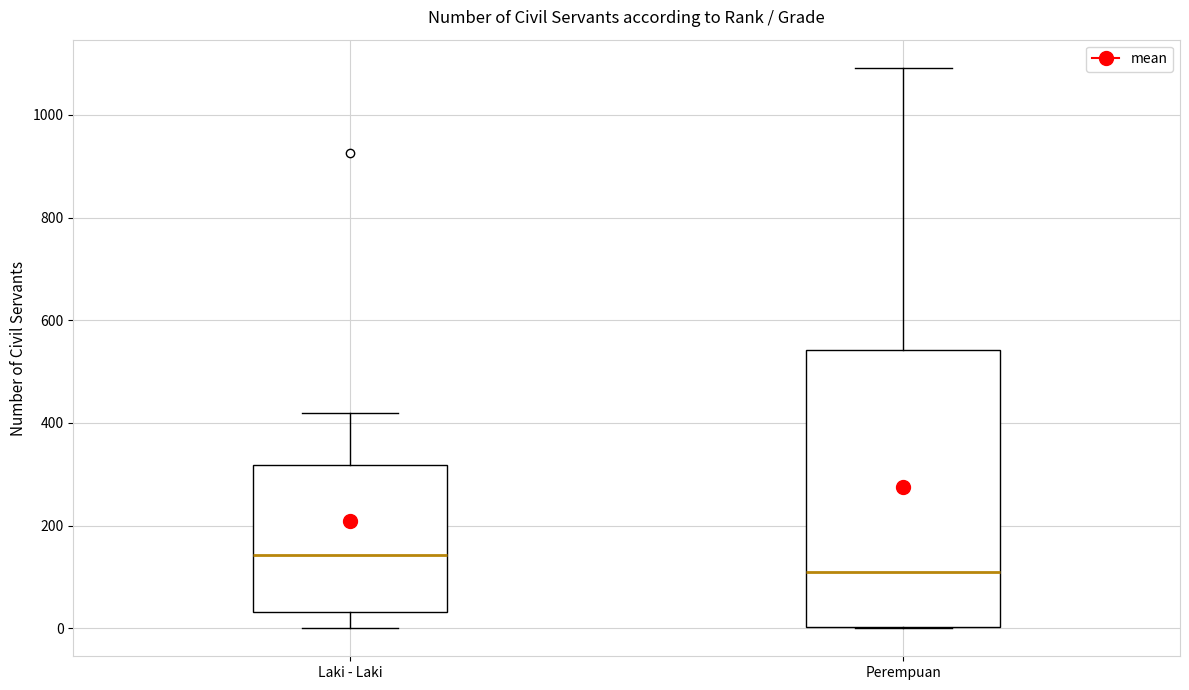

Comparing the boxes themselves (not the whiskers), which one is the tallest?

Perempuan